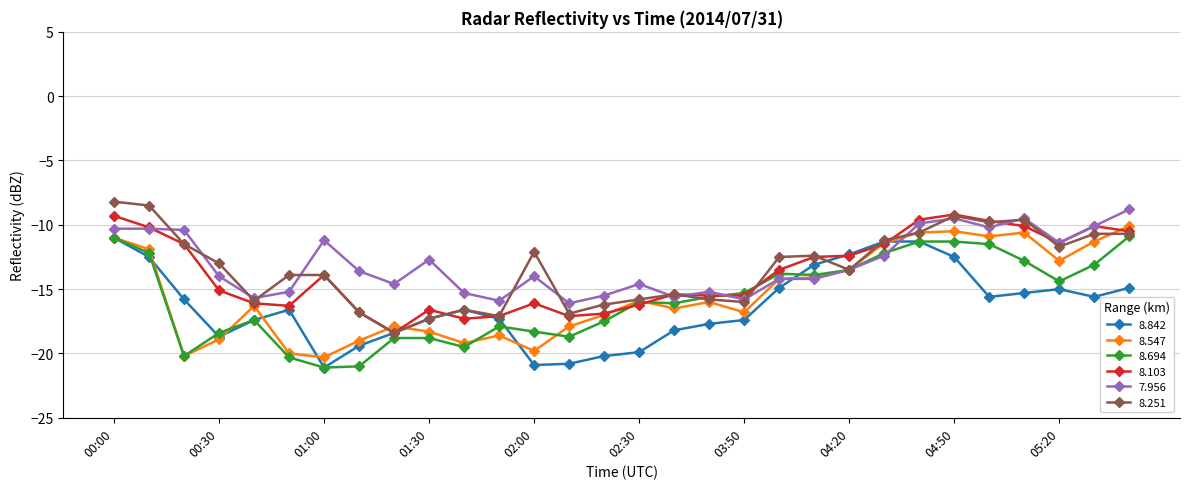

What is the smallest value displayed?

-21.1